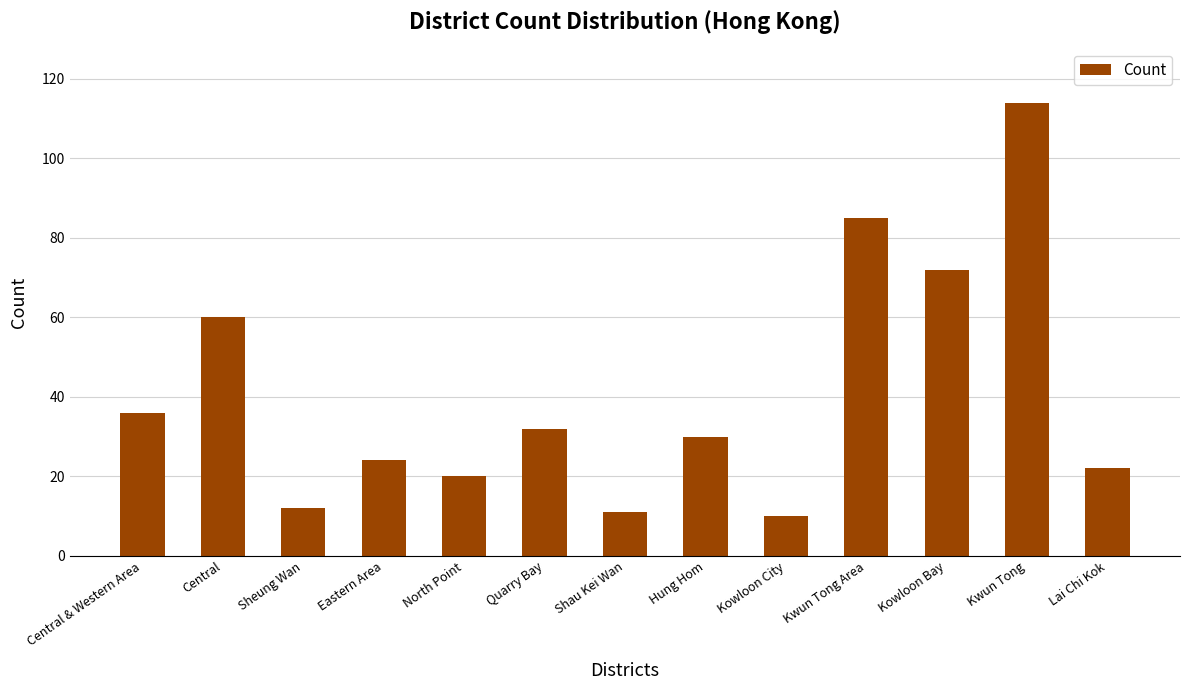

What position from the left is Quarry Bay?

6